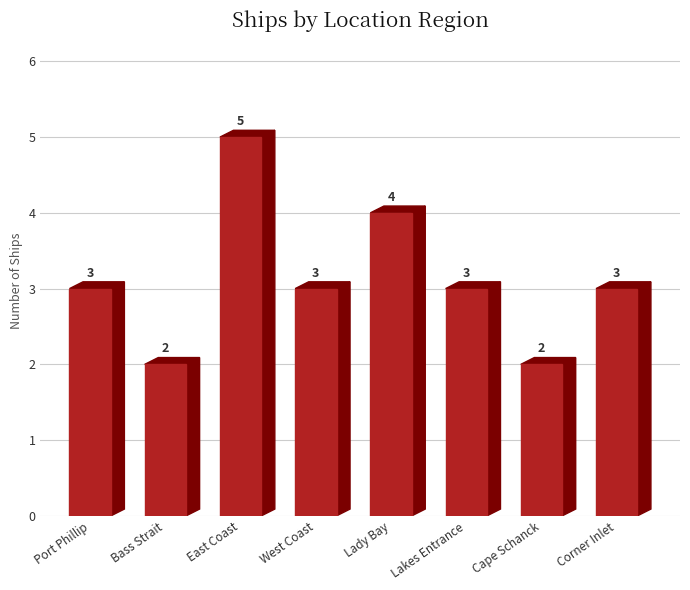

What is the label of the 4th bar from the right?

Lady Bay